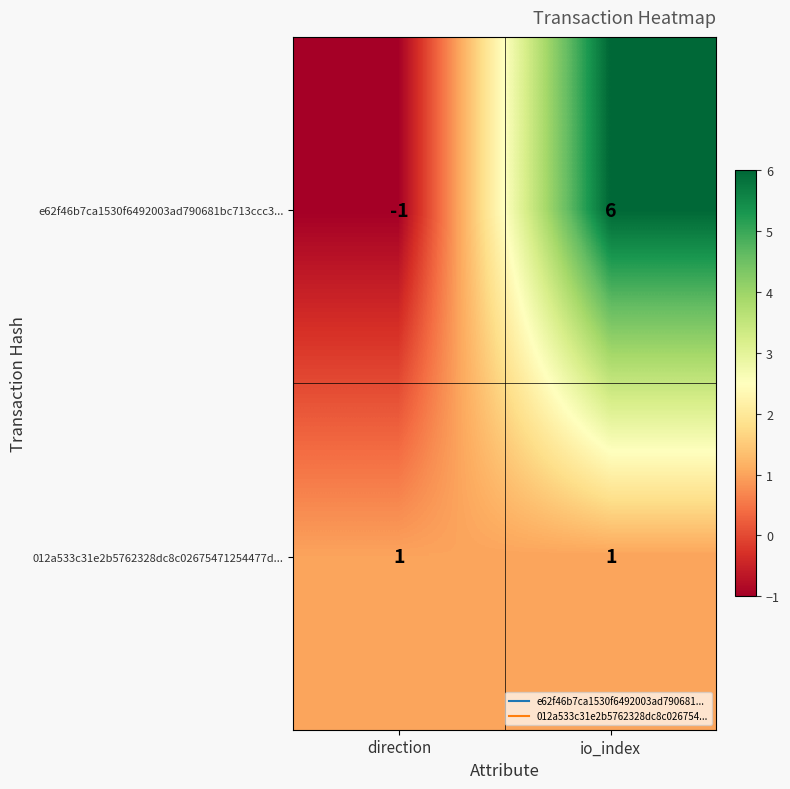

Where is e62f46b7ca1530f6492003ad790681bc713ccc3... nearest to the value 2?

direction